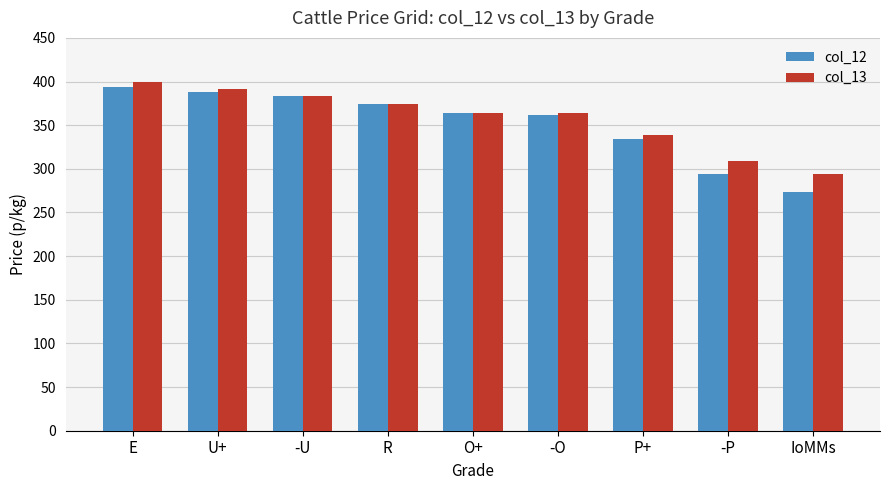

Between O+ and P+, which series saw the biggest shift?

col_12